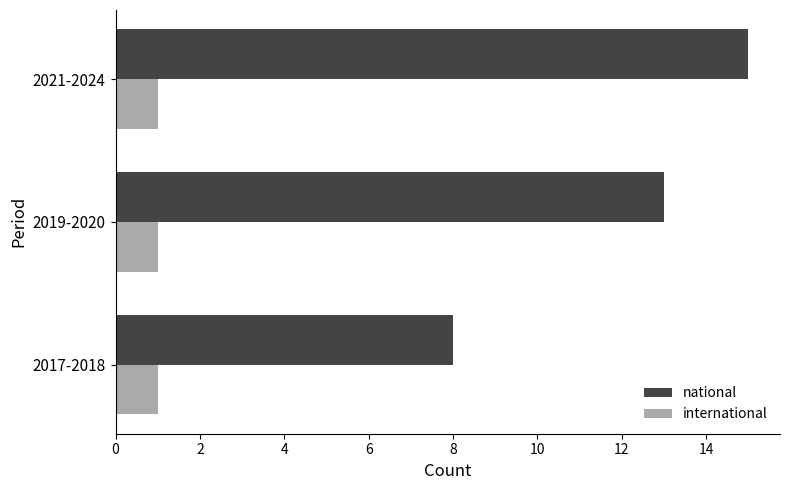

Rank the series by their maximum value, from lowest to highest.

international, national